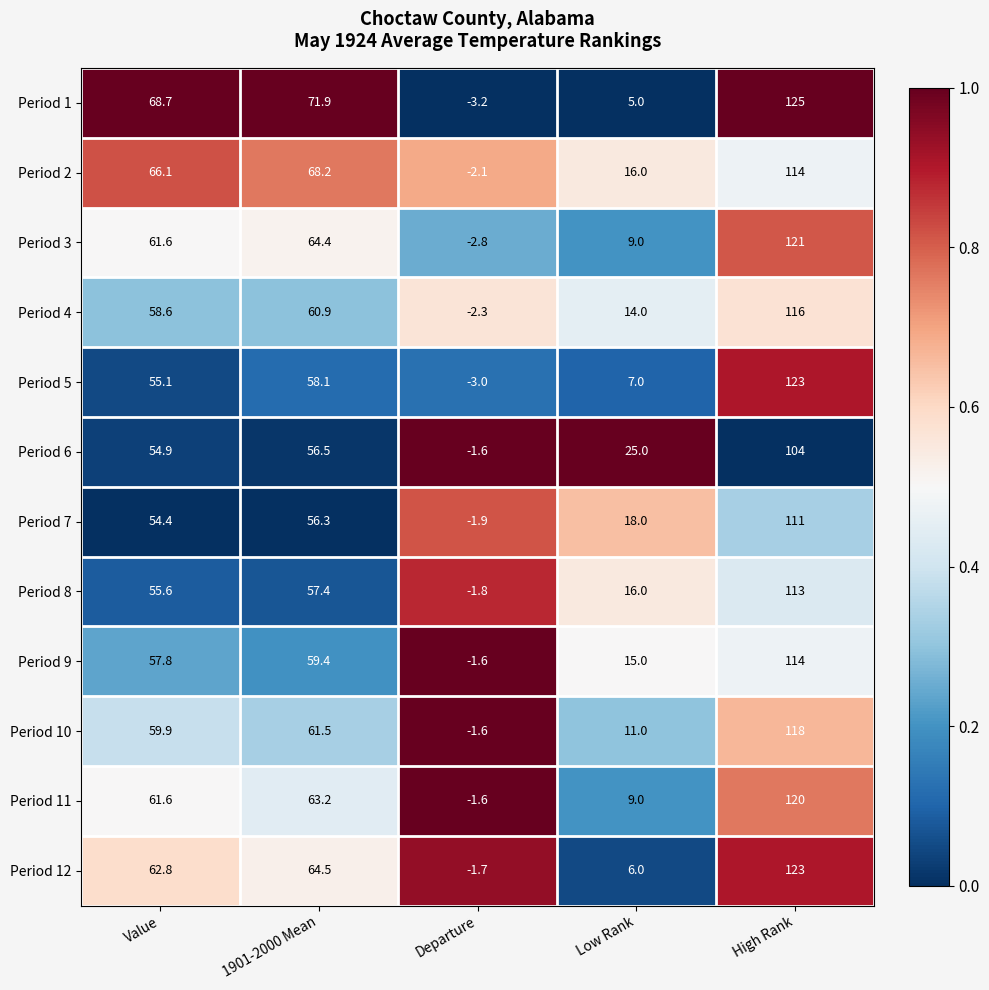

Is it true that Period 3 equals 103.9 at Value?

False